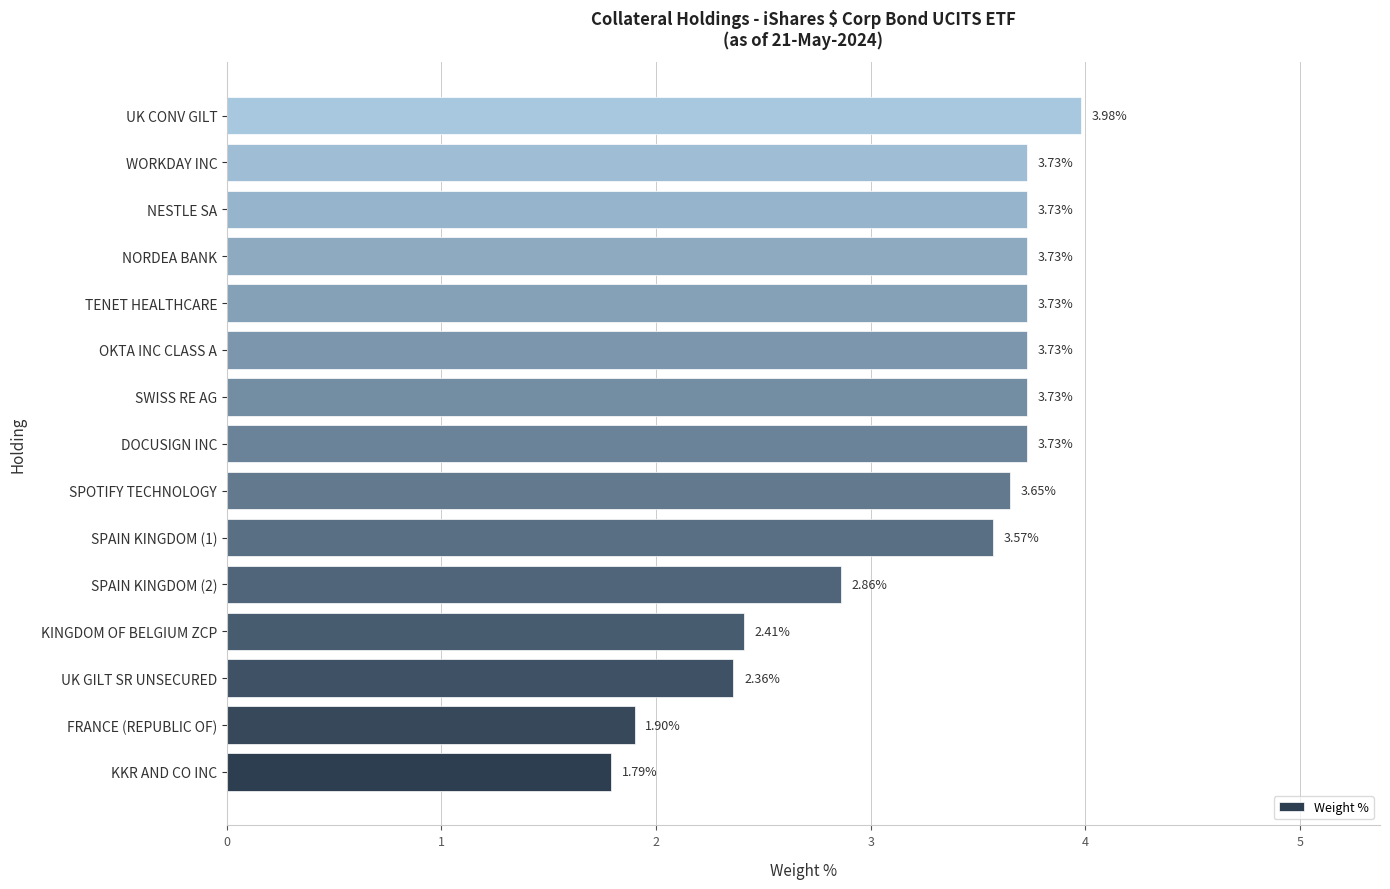

What is the average value?

3.2